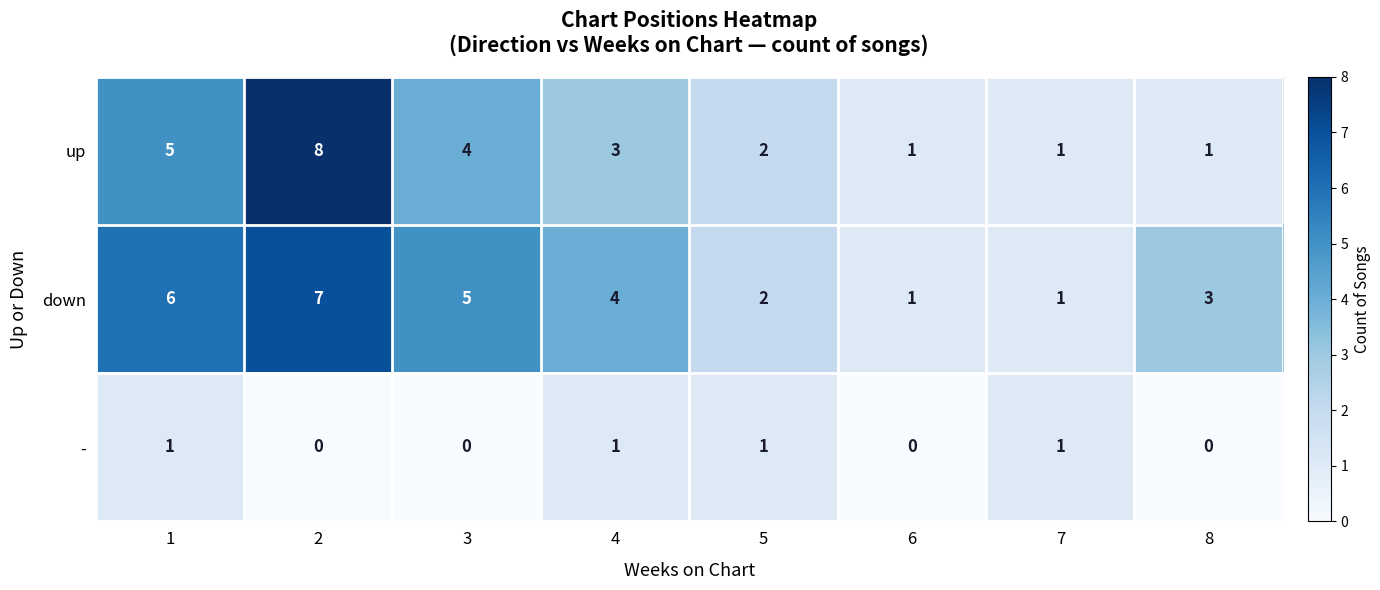

At 5, list the series in order from smallest to largest.

-, up, down